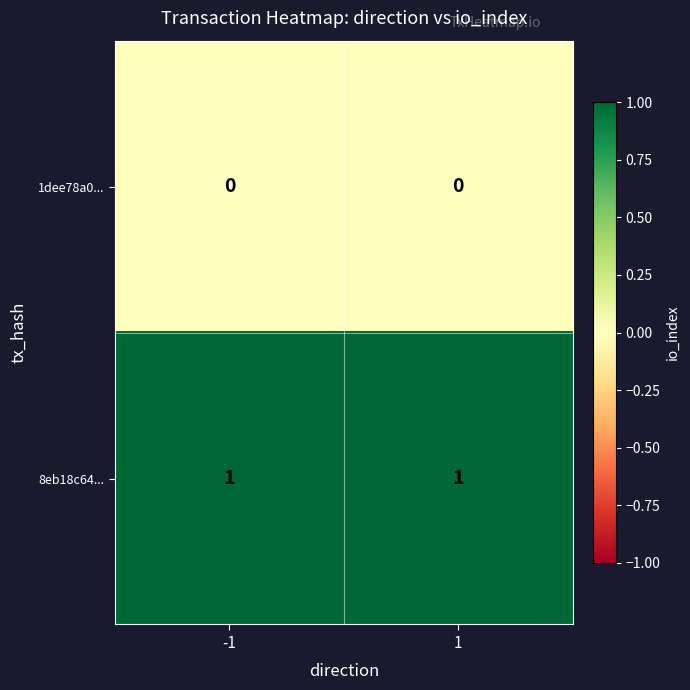

Rank the series at -1 from highest to lowest value.

8eb18c64..., 1dee78a0...